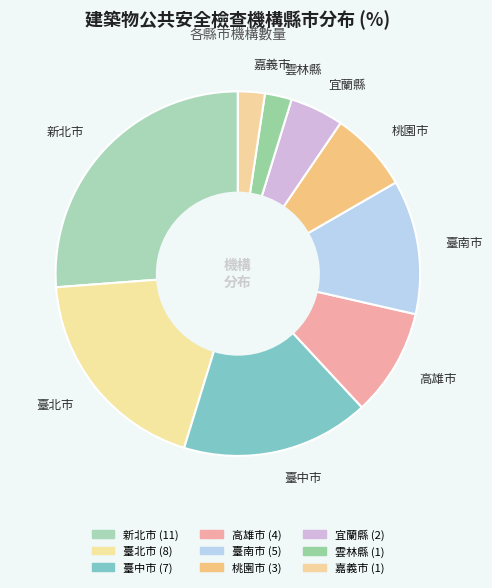

Count the number of slices in the pie.

9